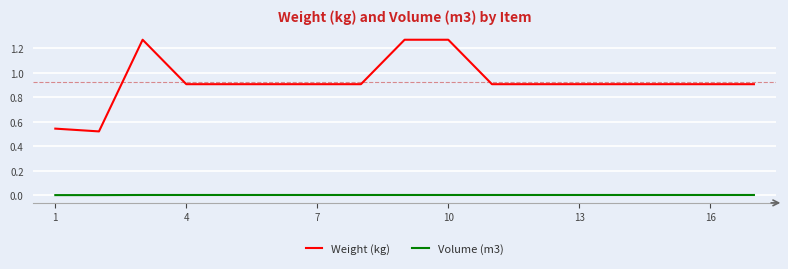

Which series has the largest range (max minus min)?

Weight (kg)